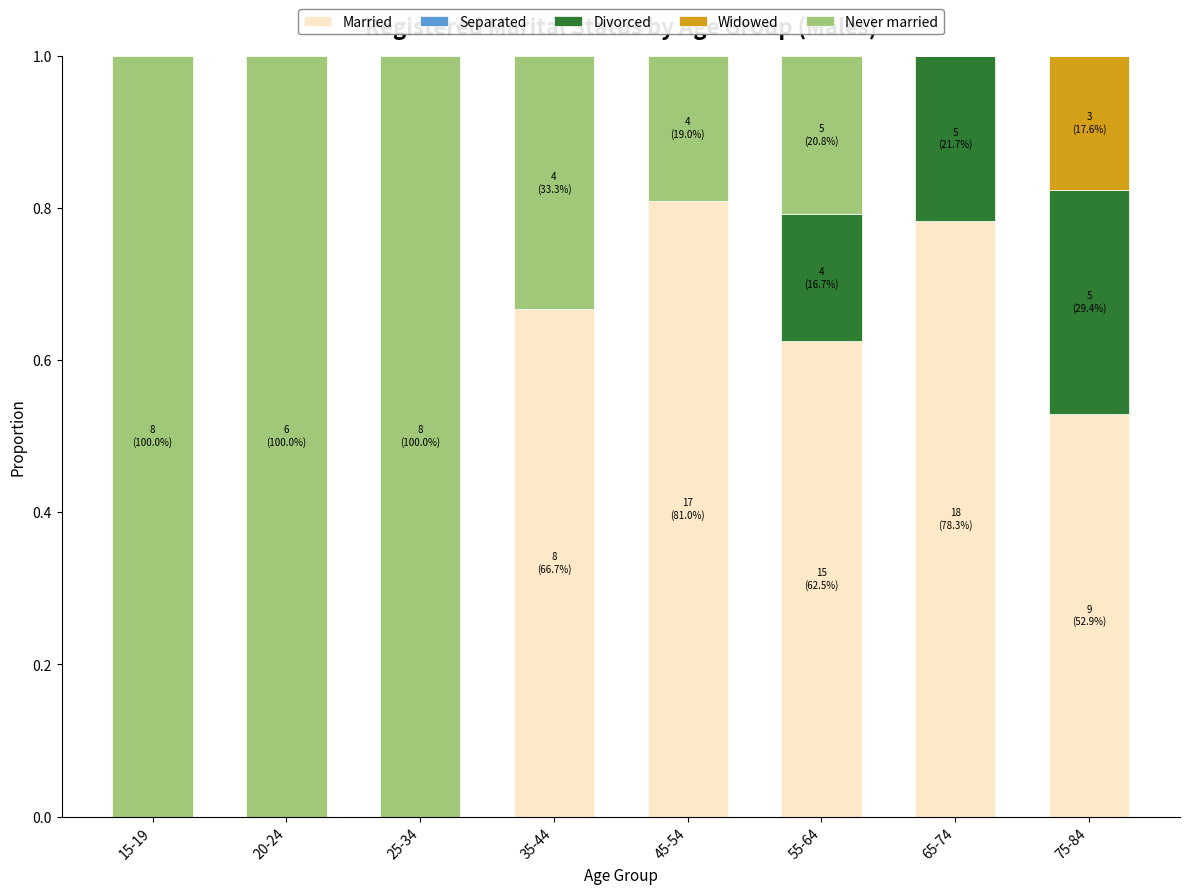

At which label does Married reach its peak?

45-54